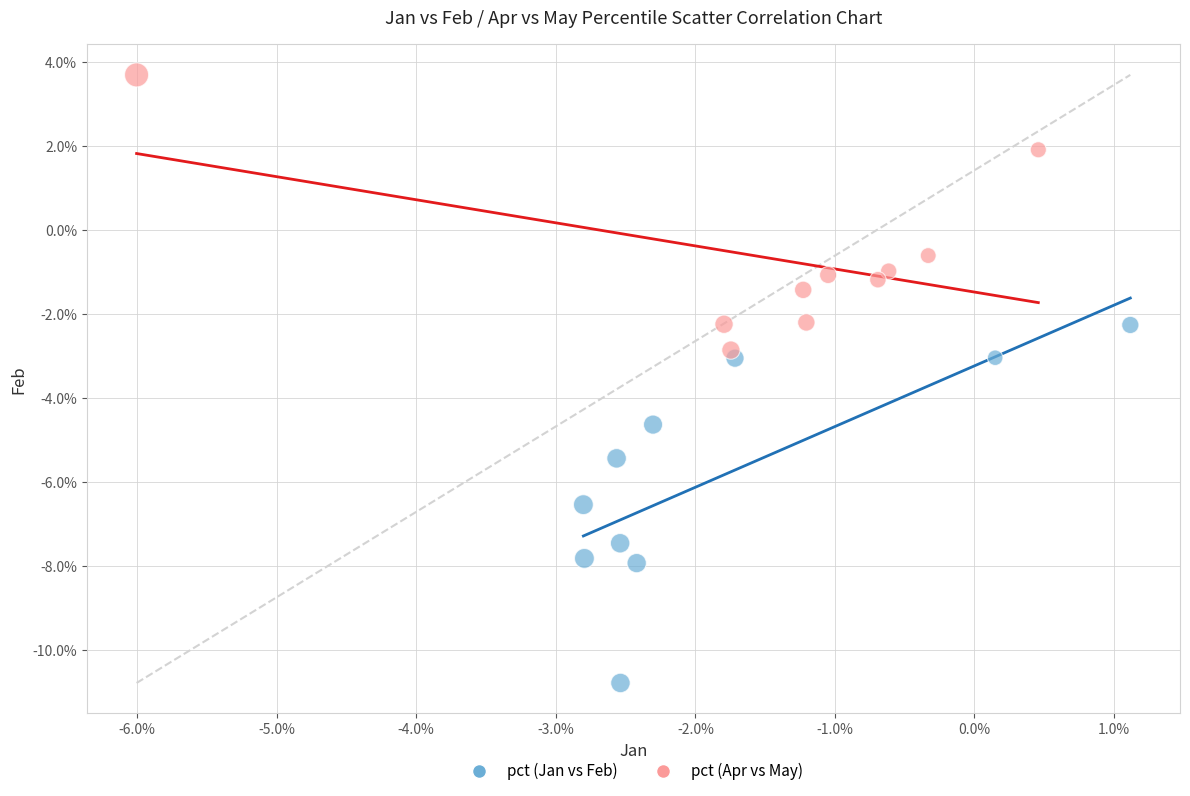

Which series reaches the minimum Y coordinate?

pct (Jan vs Feb)